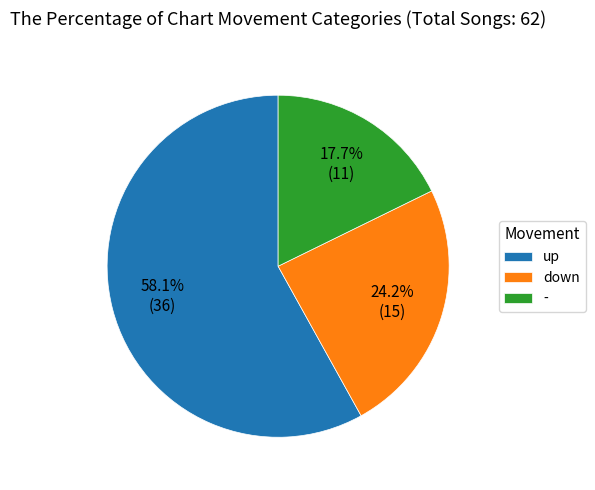

Rank the categories by value from highest to lowest.

up, down, -